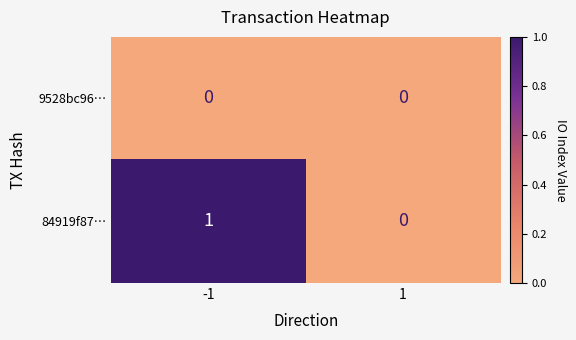

Rank the series by their maximum value, from lowest to highest.

9528bc96…, 84919f87…